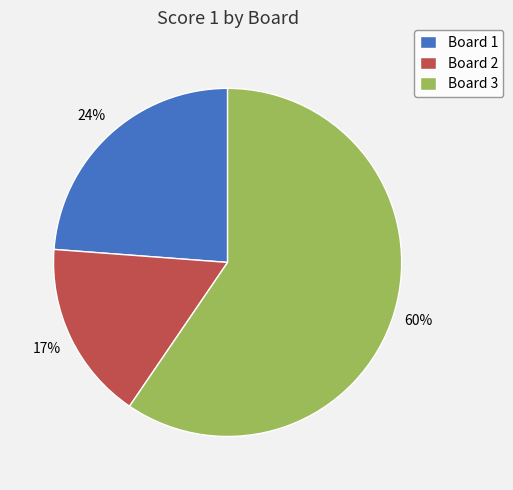

Is the sum of Board 1 and Board 2 greater than half?

No